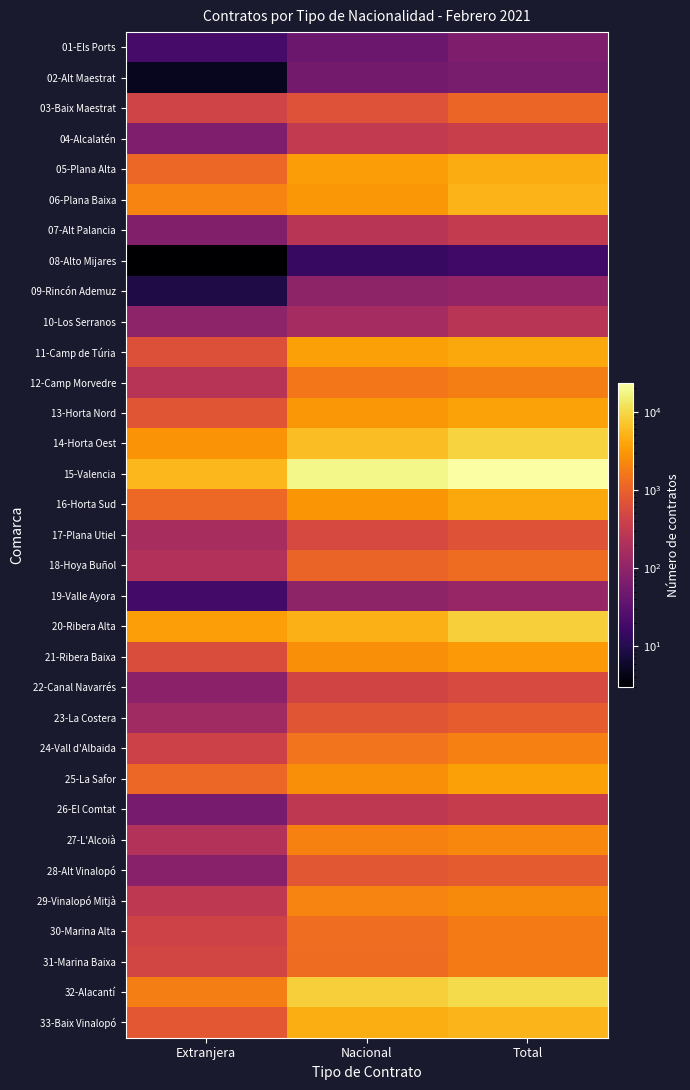

Which has a higher value, Extranjera or Nacional?

Nacional